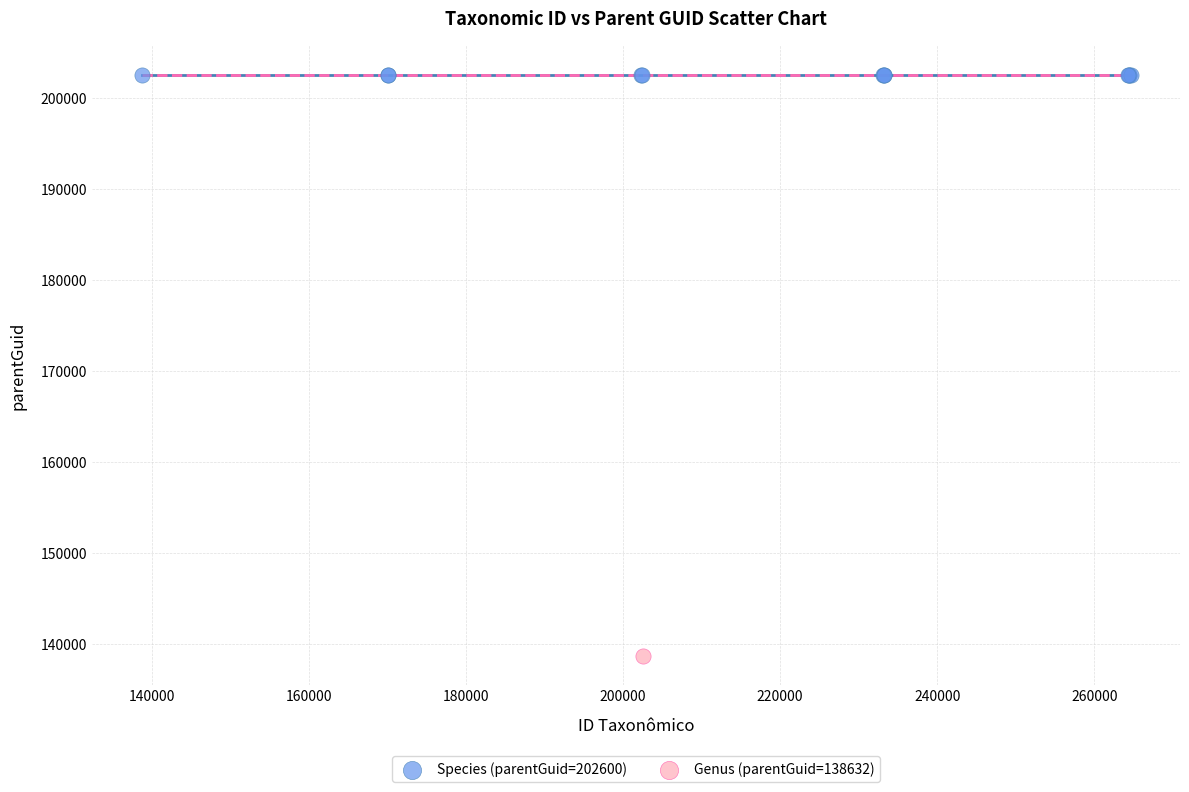

What are all the series names shown in the legend?

Species (parentGuid=202600), Genus (parentGuid=138632)